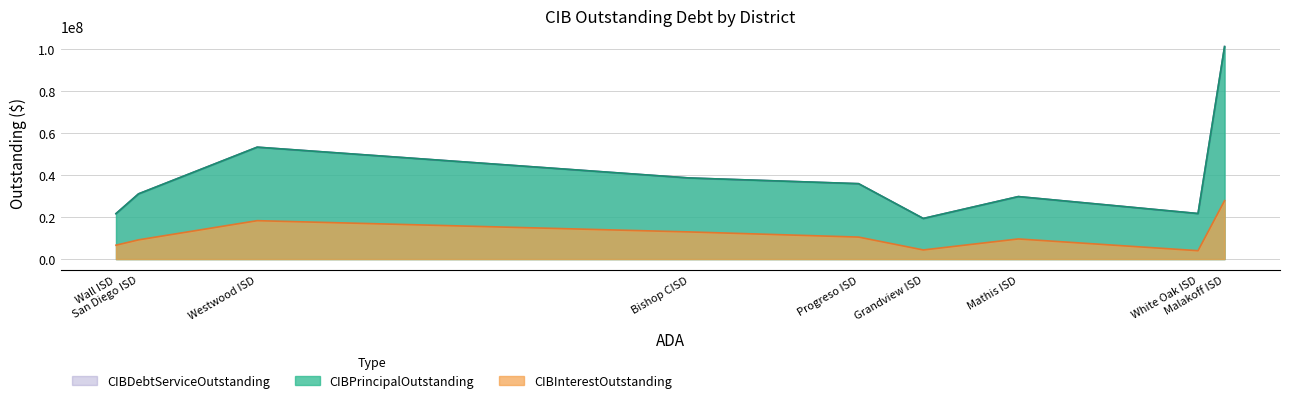

How many lines are shown in the chart?

3